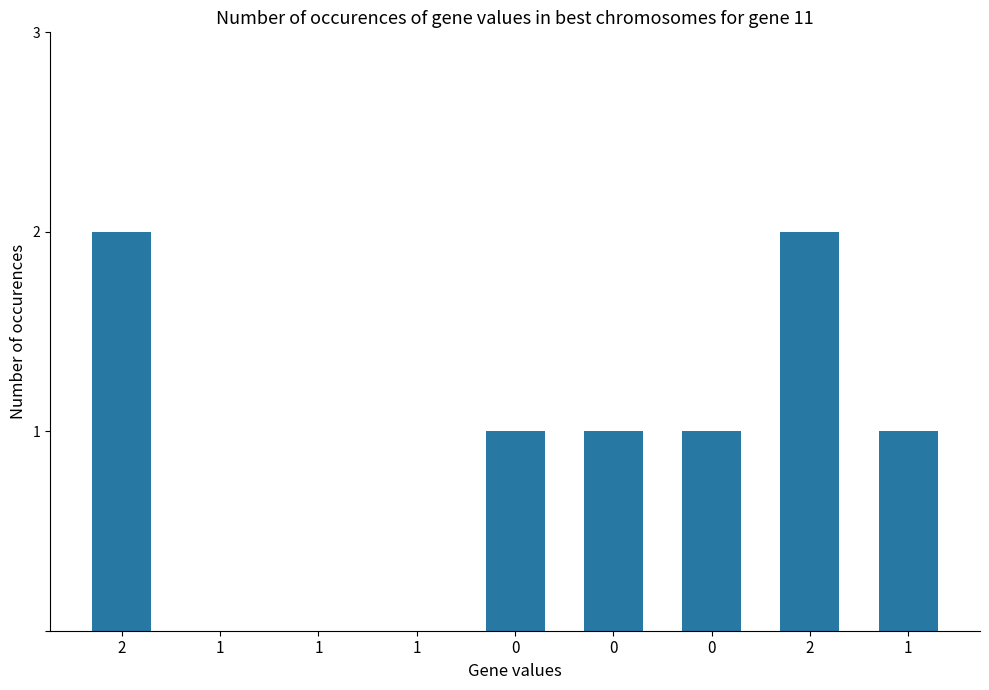

Reading left to right, transcribe all the data shown in this chart.

2=2	1=0	1=0	1=0	0=1	0=1	0=1	2=2	1=1